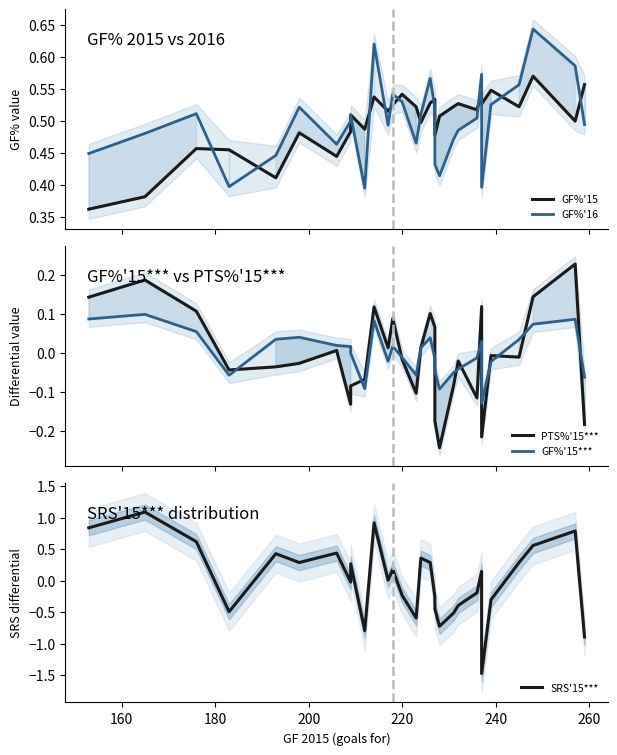

How many times do GF%'15 and SRS'15*** cross each other?

7